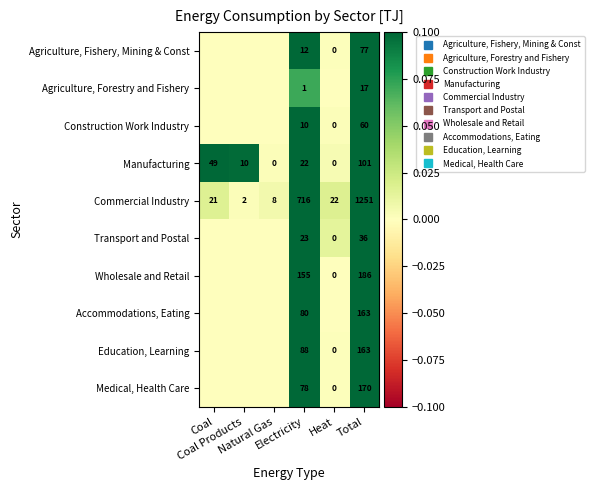

Where is Construction Work Industry nearest to the value 0?

Coal